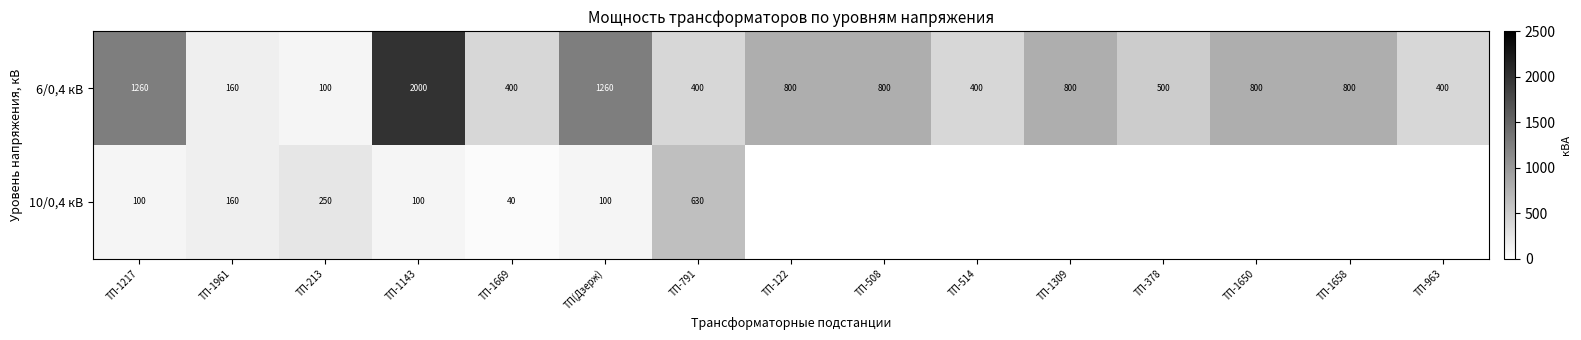

Which has a higher value, ТП-1650 or ТП-1217?

ТП-1217